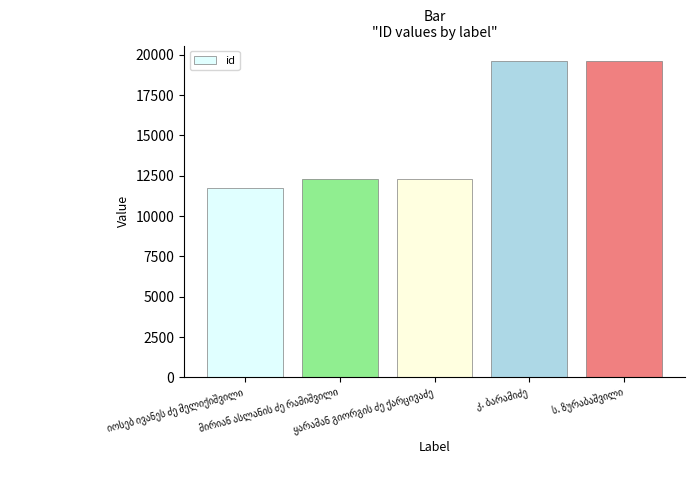

What is the difference between the maximum and minimum values?

7827